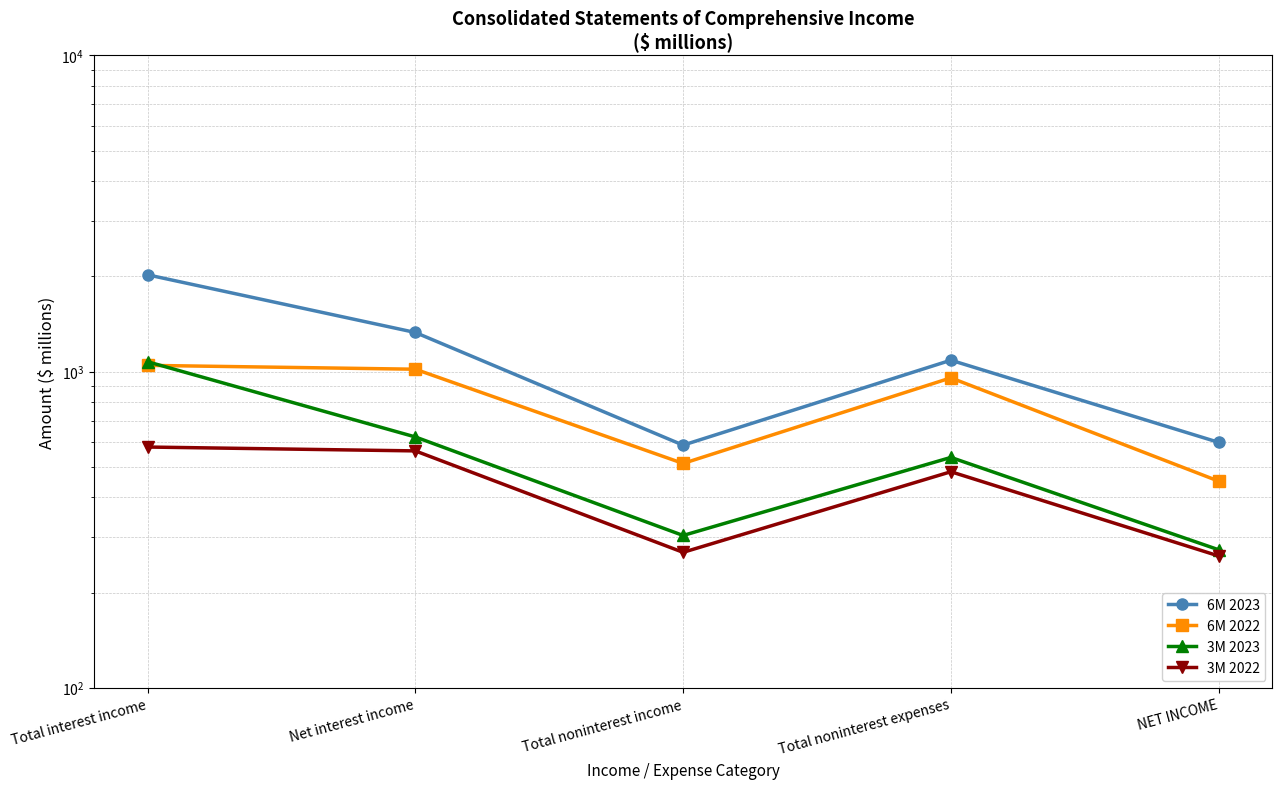

Which series changed the most between Total noninterest expenses and NET INCOME?

6M 2022